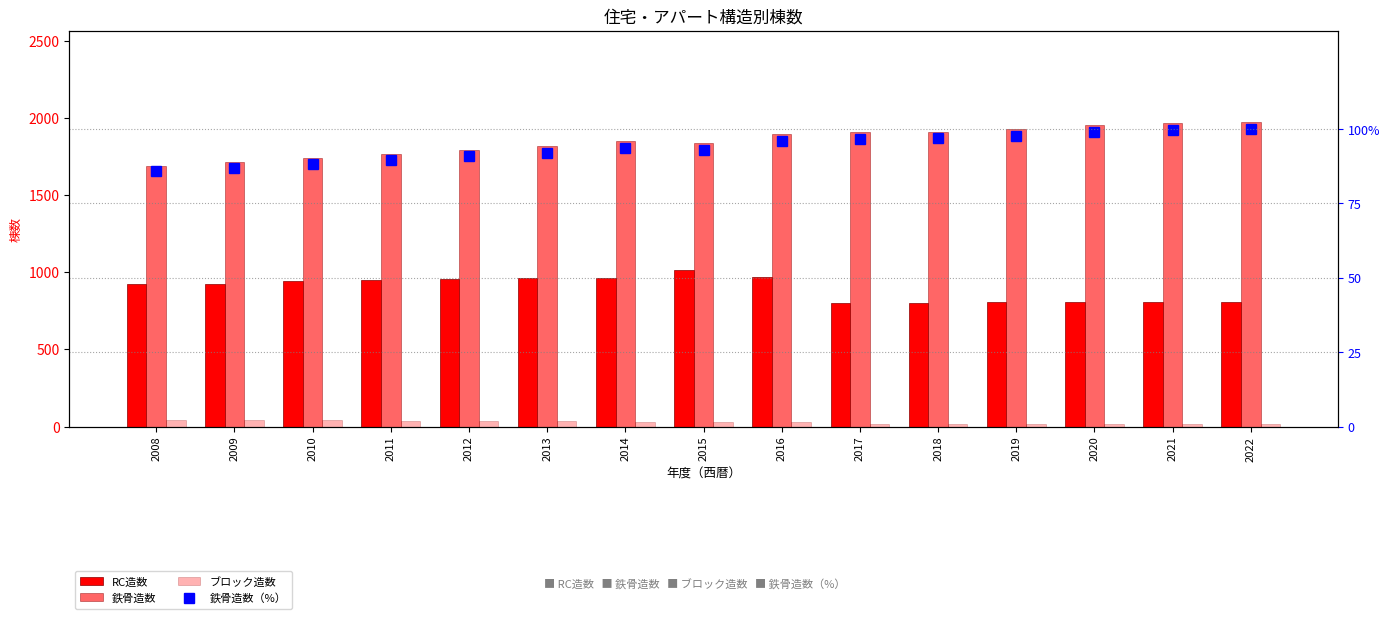

What is the minimum value for ブロック造数?

16.0